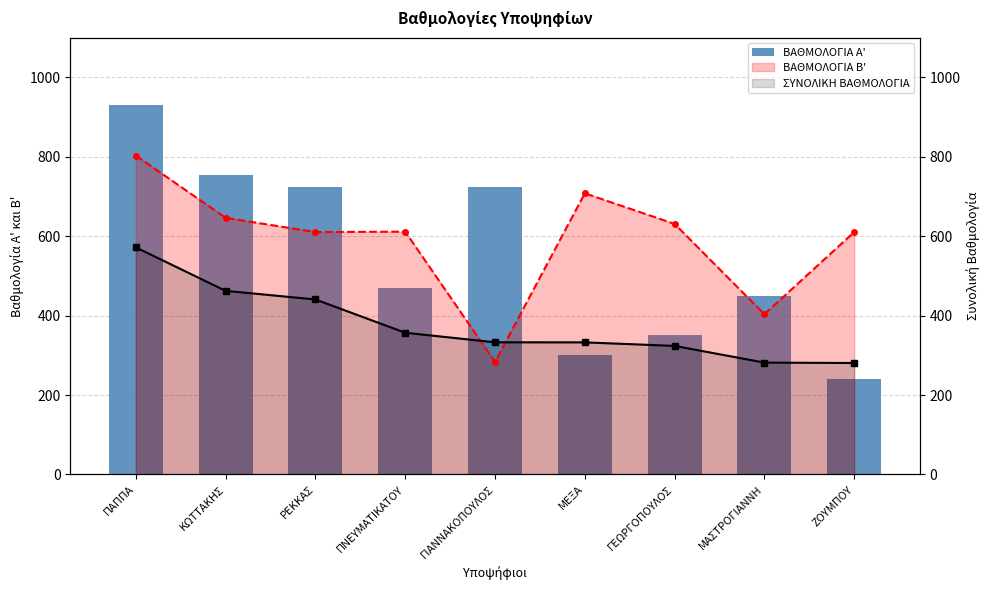

How many data points in ΣΥΝΟΛΙΚΗ ΒΑΘΜΟΛΟΓΙΑ (line) are less than 332?

3